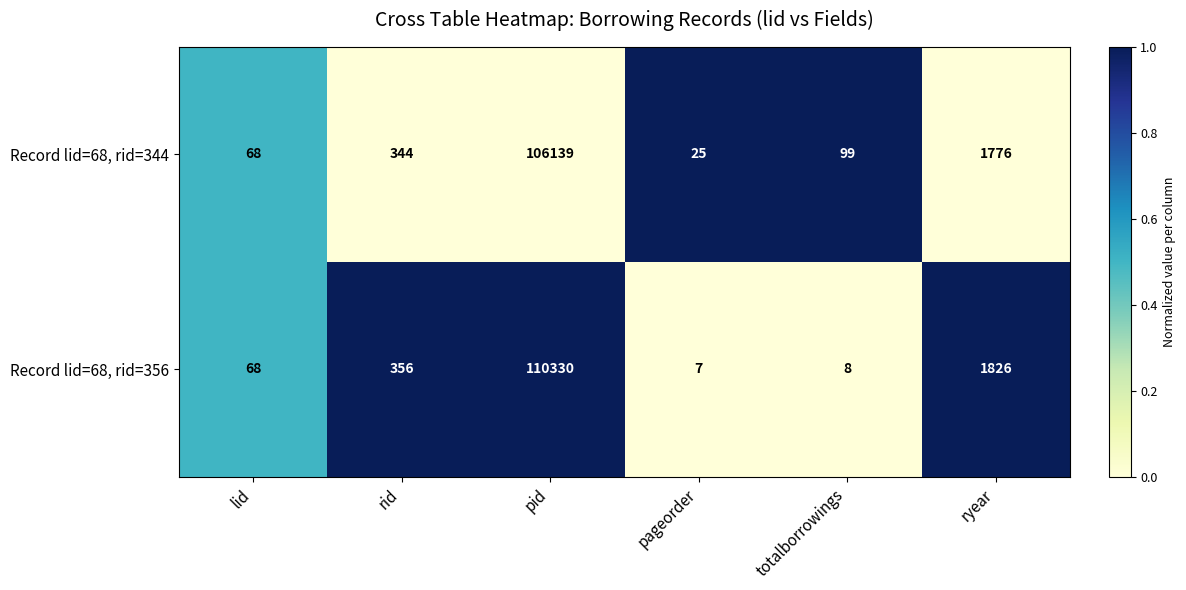

True or false: Record lid=68, rid=356 has a value of 188214 at pid.

False